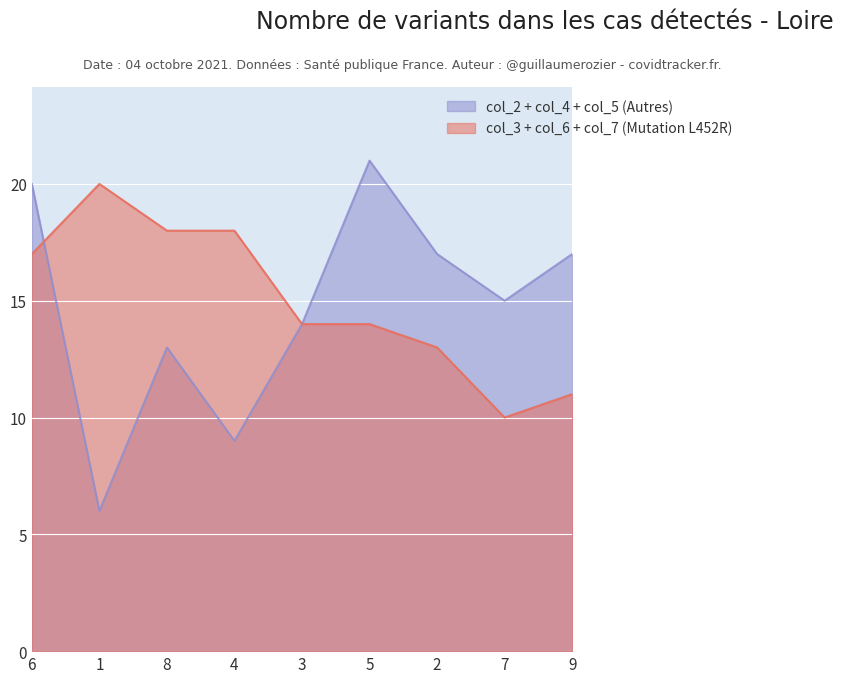

Reading right to left, what are all the values shown in this chart?

col_2 + col_4 + col_5 (Autres): 17	15	17	21	14	9	13	6	20
col_3 + col_6 + col_7 (Mutation L452R): 11	10	13	14	14	18	18	20	17